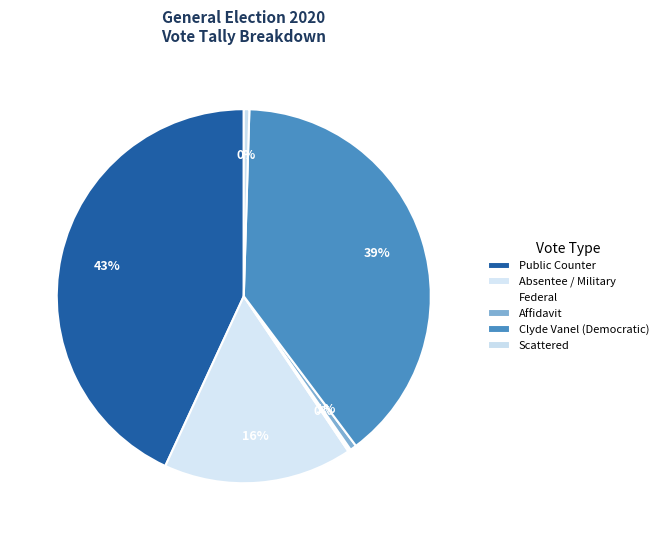

True or false: Federal accounts for 0% of the total.

True